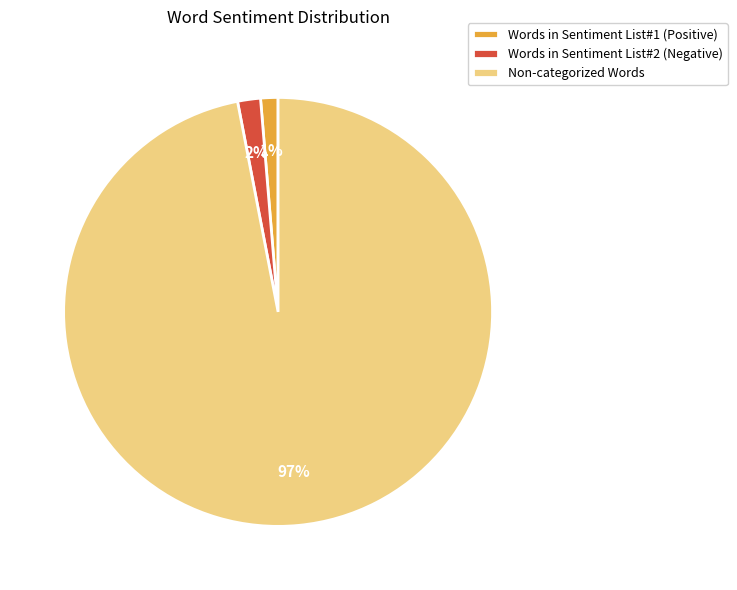

To the nearest percent, what is the average slice percentage?

33%